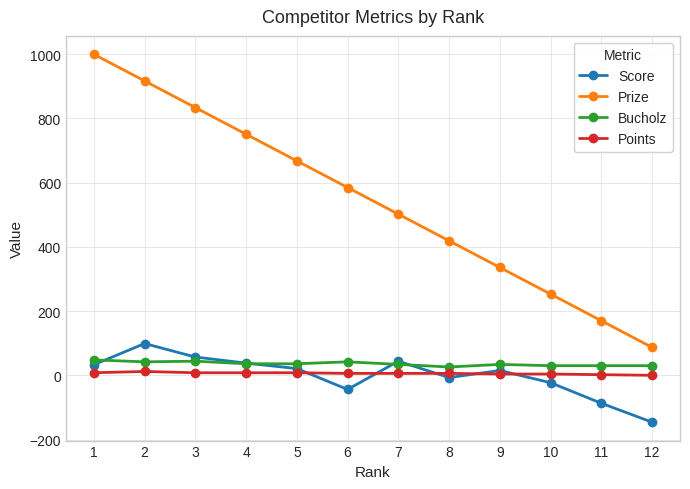

True or false: Prize has more than 1 points higher than both neighbors.

False